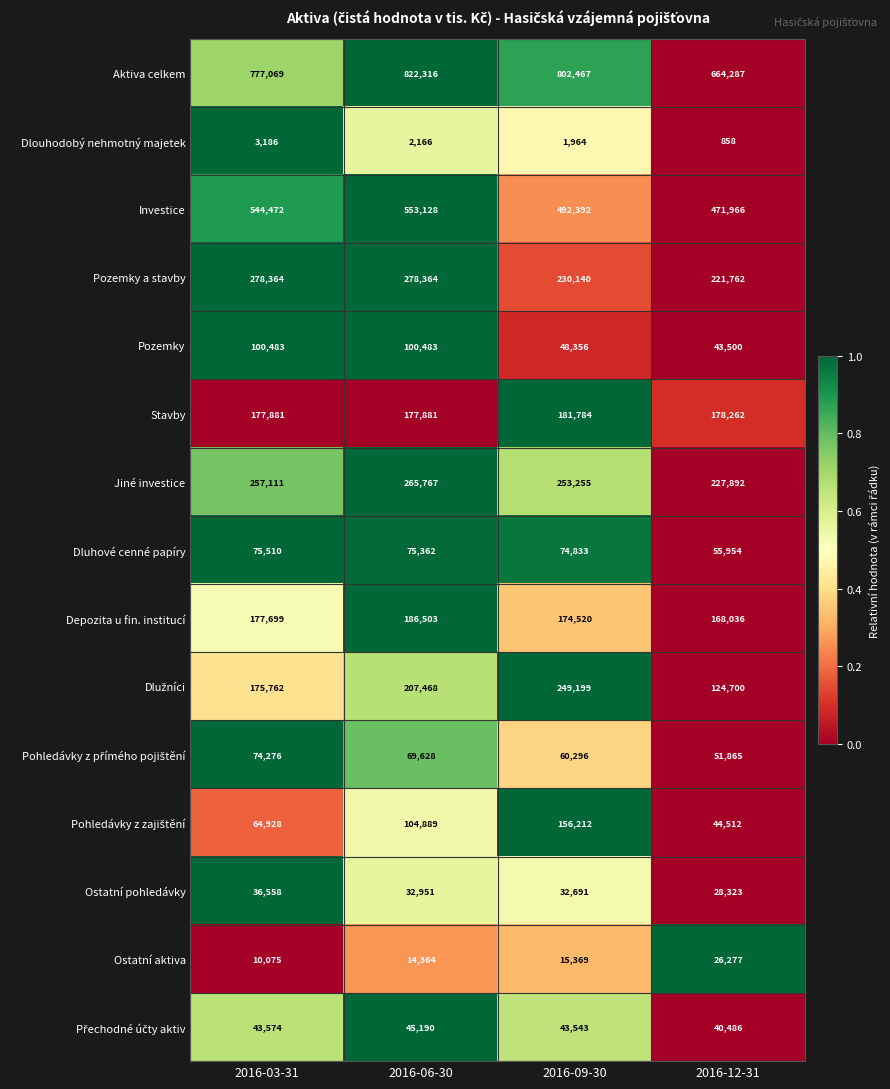

The value of Pozemky a stavby at 2016-03-31 is 278364. True or false?

True